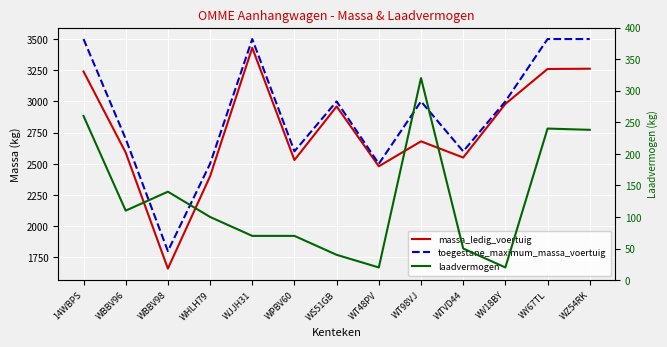

What is the value of the toegestane_maximum_massa_voertuig point at the 13th from the left?

3500